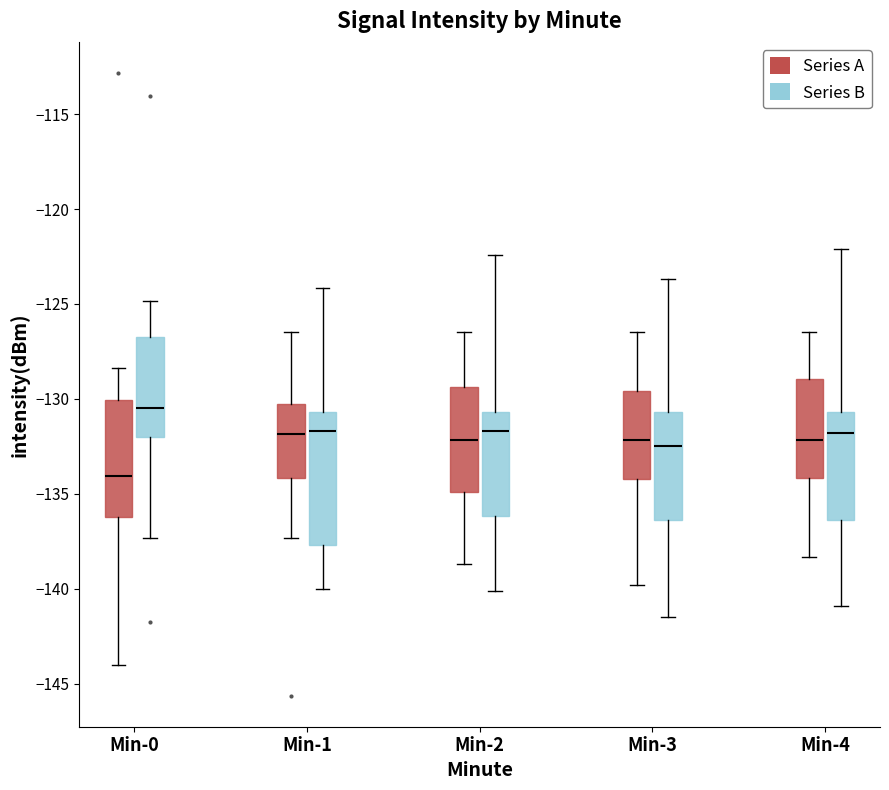

Which box is the tallest, from its lower edge to its upper edge?

Min-1 (Series B)